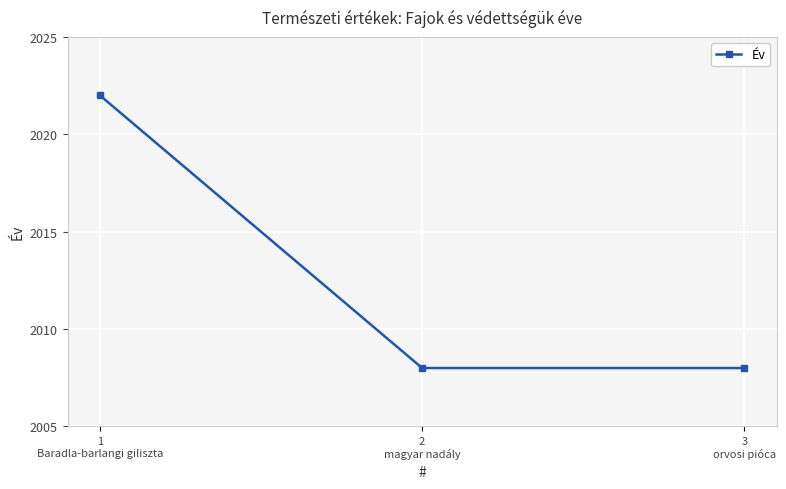

What is the average value?

2013